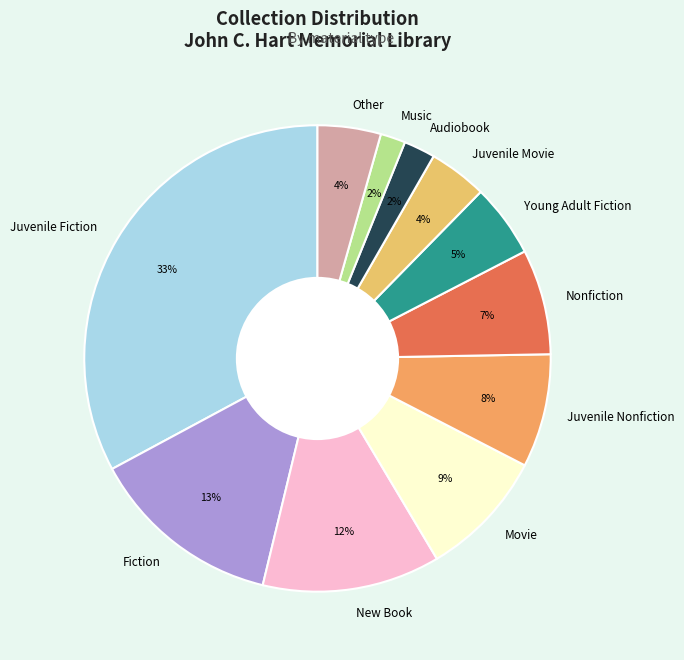

Count the number of slices in the pie.

11